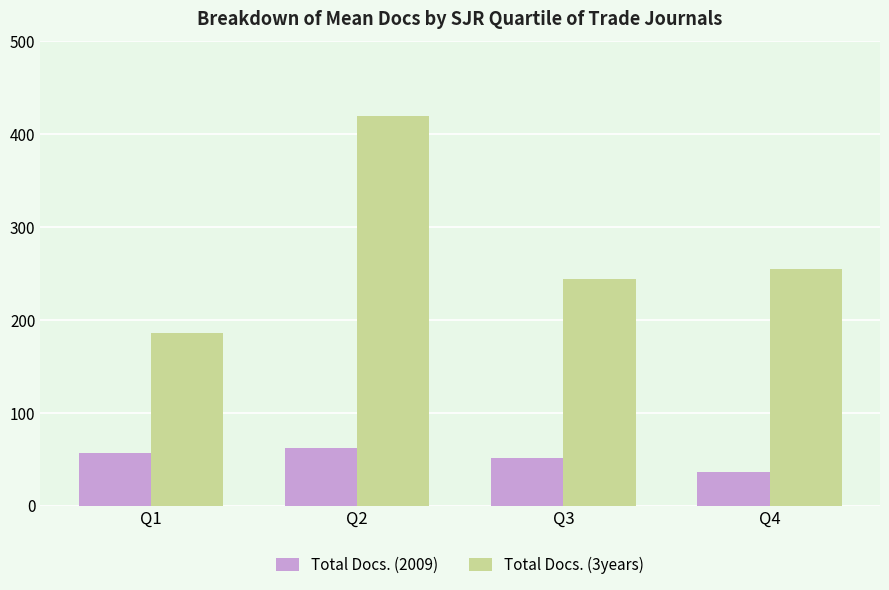

Are the bars grouped side by side (vs. stacked)?

Yes